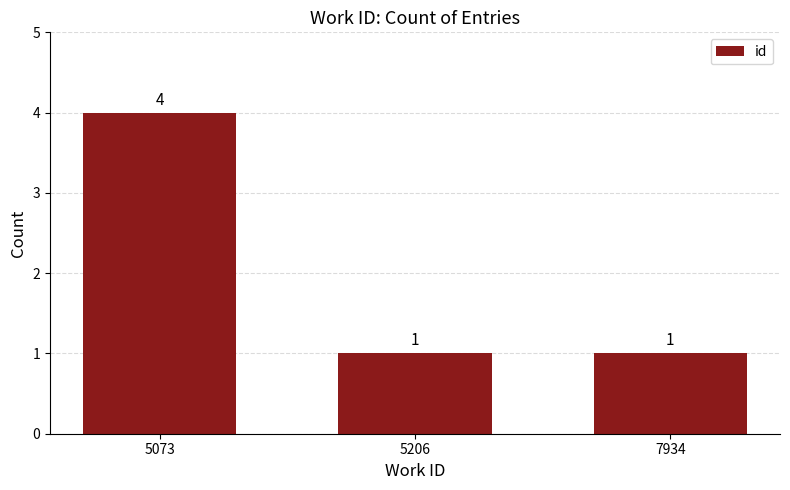

Reading left to right, transcribe all the data shown in this chart.

5073=4	5206=1	7934=1